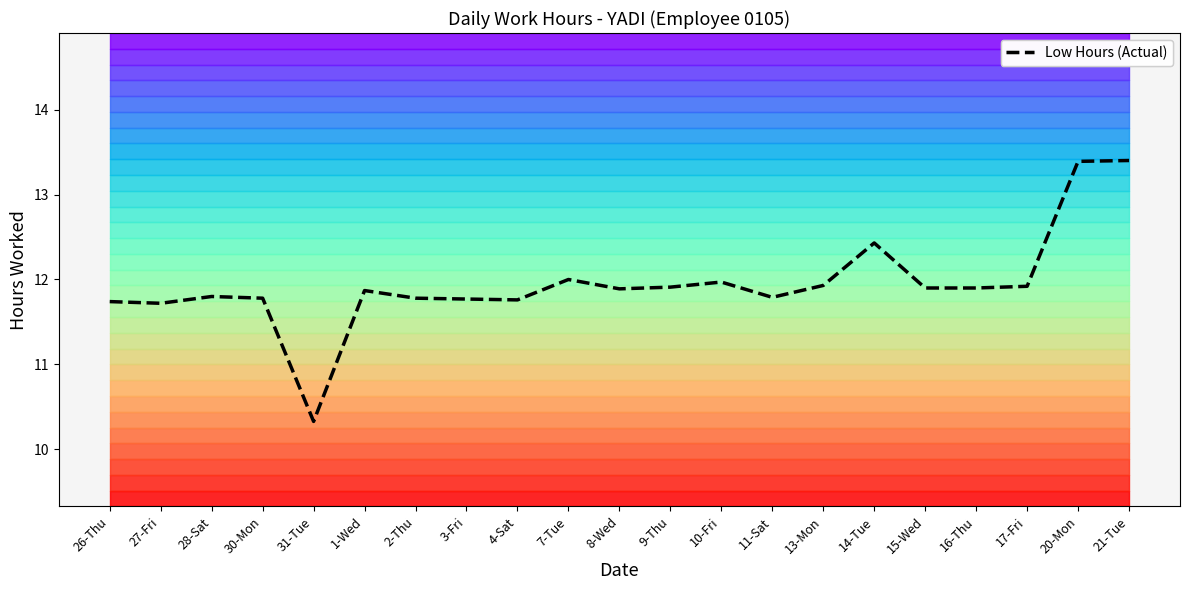

Reading right to left, what are all the values shown in this chart?

13.4	13.4	11.9	11.9	11.9	12.4	11.9	11.8	12.0	11.9	11.9	12.0	11.8	11.8	11.8	11.9	10.3	11.8	11.8	11.7	11.7